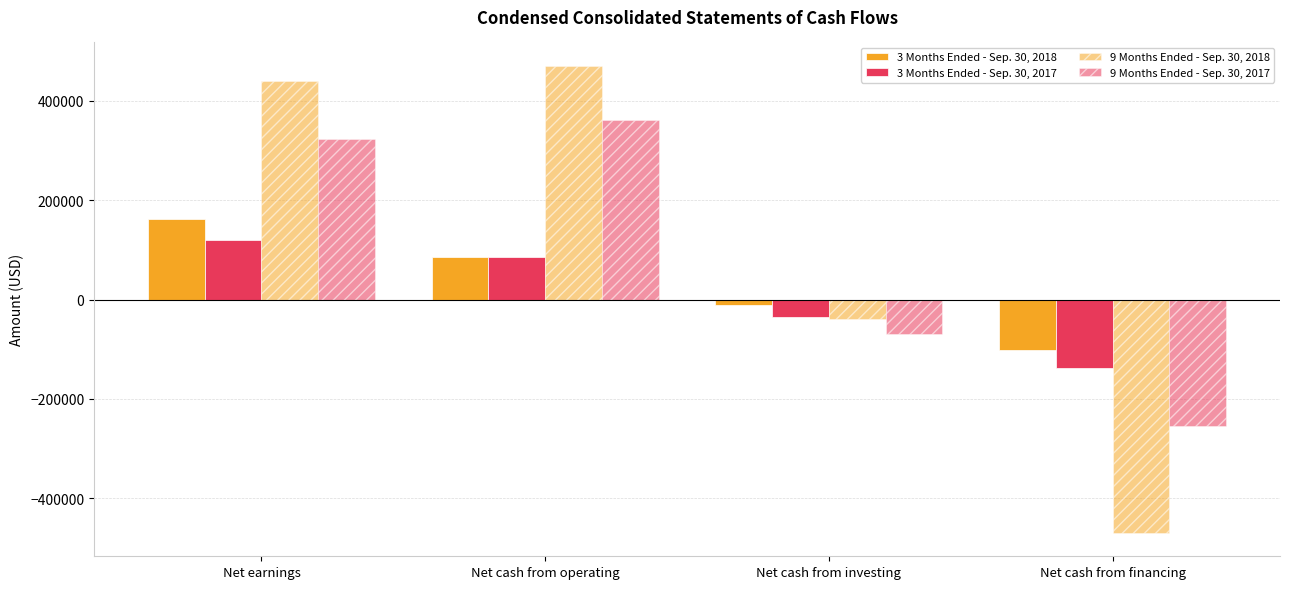

How many bars are there in each group?

4